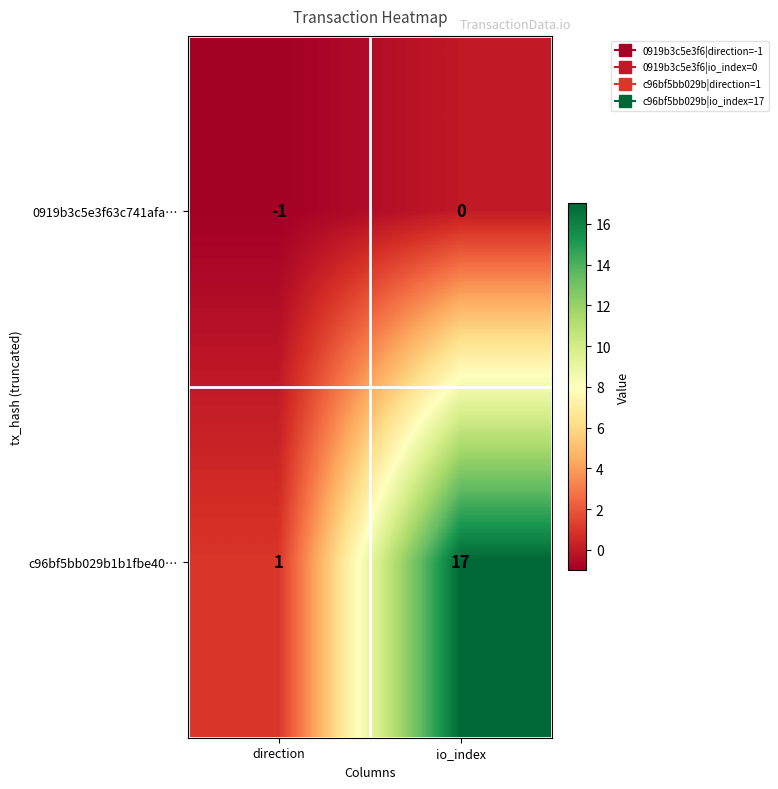

Which series has the largest total across all categories?

c96bf5bb029b1b1fbe40…